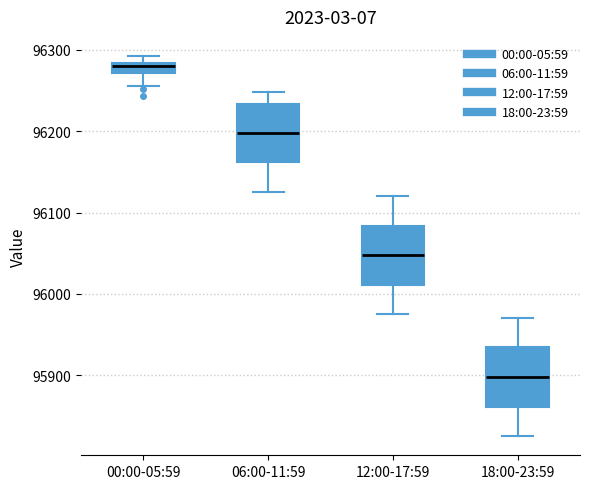

Which box's median line is the lowest?

18:00-23:59